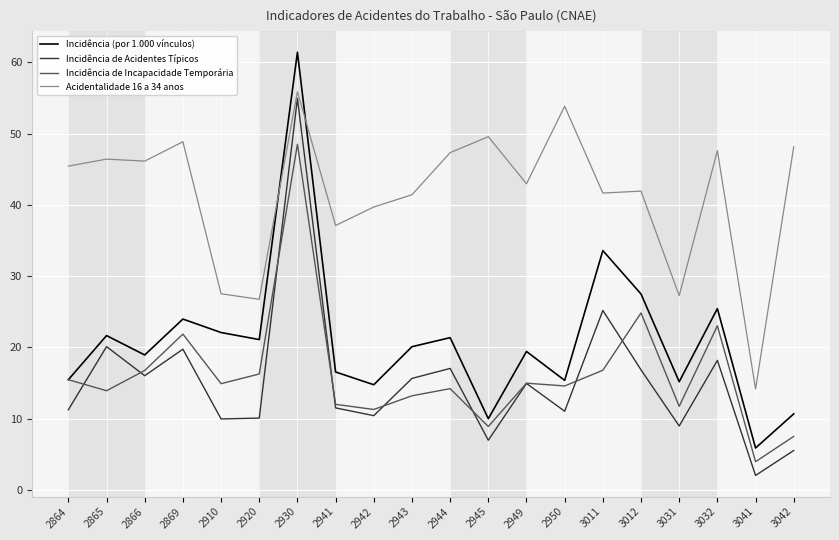

At how many categories does at least one series exceed 20?

19